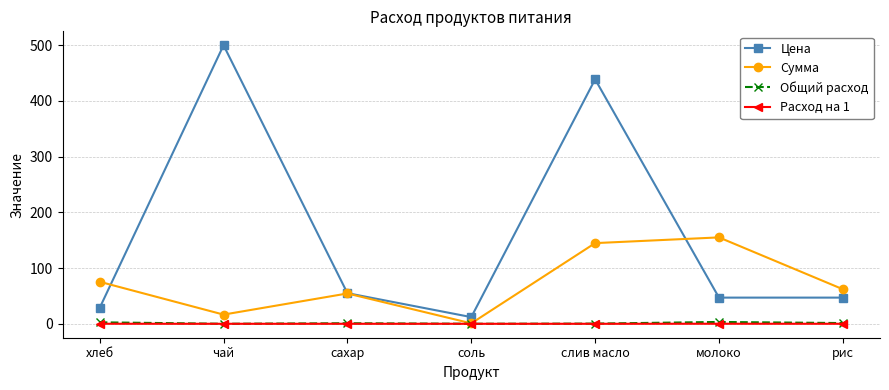

Is the value of Общий расход at рис greater than the value of Цена at рис?

No